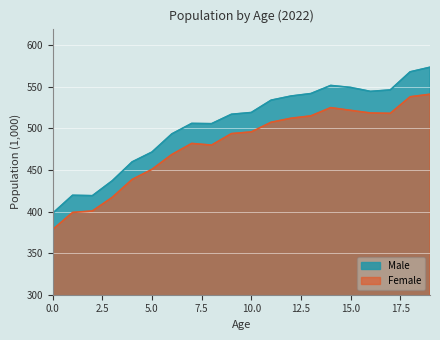

Rank the series at 19 from highest to lowest value.

Male, Female